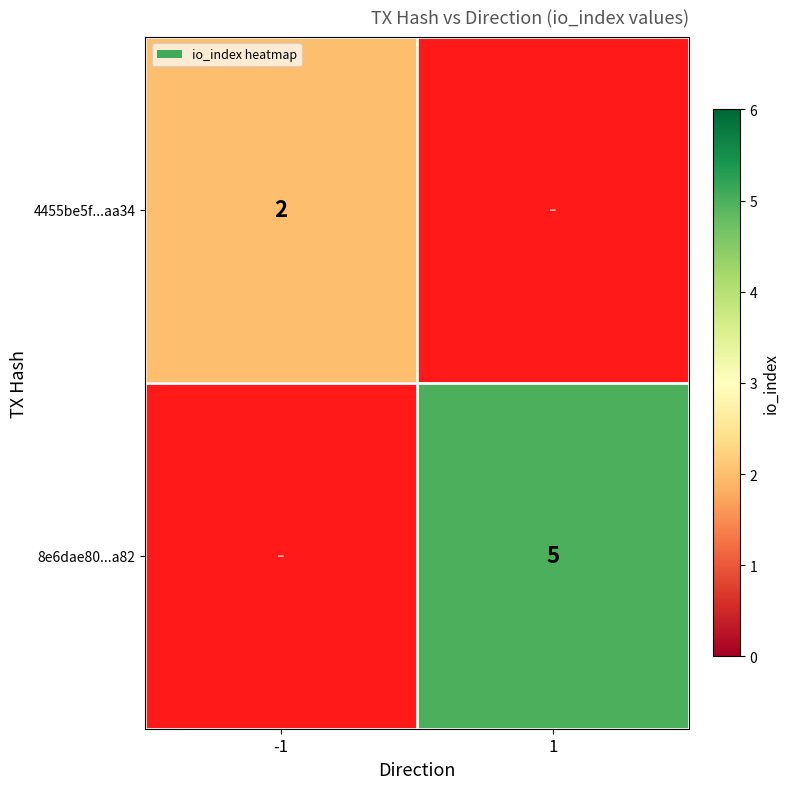

The value of 8e6dae80...a82 at 1 is 2. True or false?

False